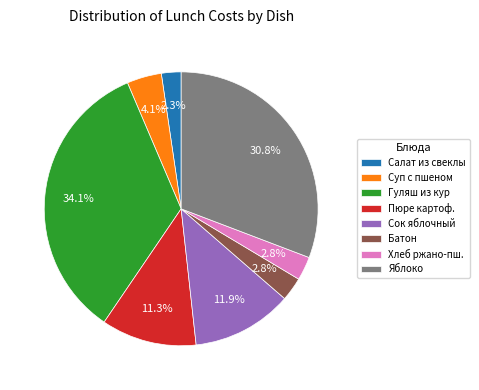

How many segments does this pie chart have?

8